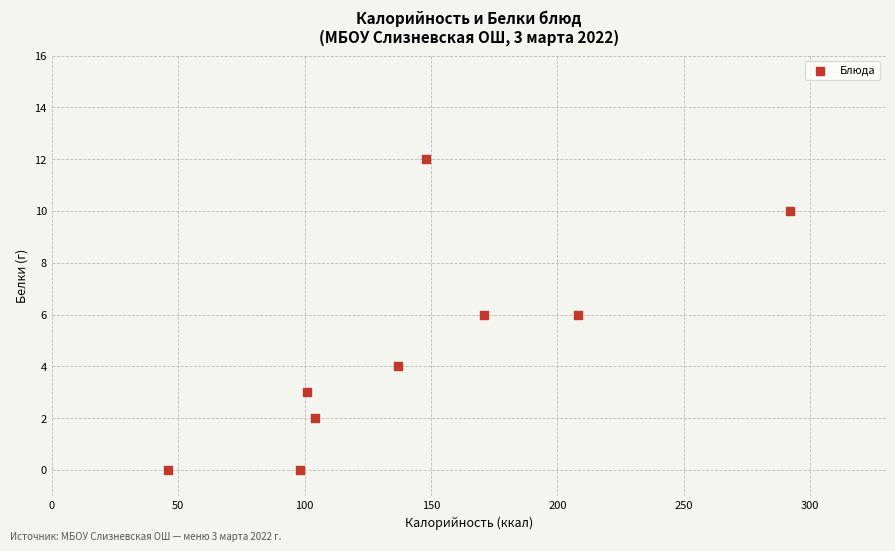

What is the range of X values (max minus min)?

246